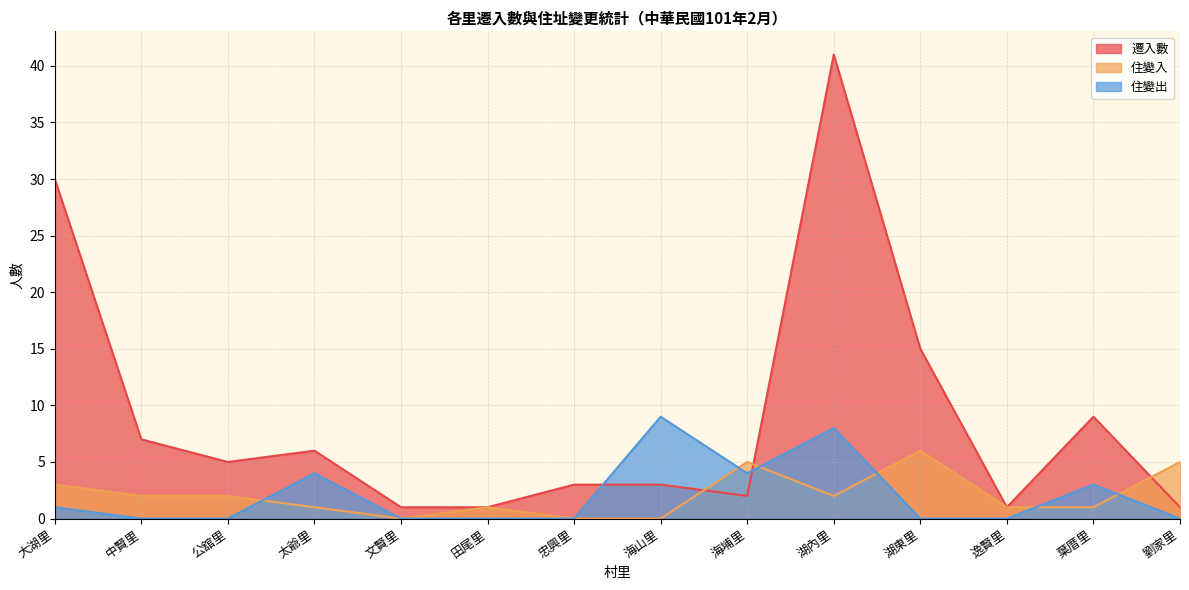

Reading right to left, transcribe all the data shown in this chart.

遷入數: 劉家里=1	葉厝里=9	逸賢里=1	湖東里=15	湖內里=41	海埔里=2	海山里=3	忠興里=3	田尾里=1	文賢里=1	太爺里=6	公舘里=5	中賢里=7	大湖里=30
住變入: 劉家里=5	葉厝里=1	逸賢里=1	湖東里=6	湖內里=2	海埔里=5	海山里=0	忠興里=0	田尾里=1	文賢里=0	太爺里=1	公舘里=2	中賢里=2	大湖里=3
住變出: 劉家里=0	葉厝里=3	逸賢里=0	湖東里=0	湖內里=8	海埔里=4	海山里=9	忠興里=0	田尾里=0	文賢里=0	太爺里=4	公舘里=0	中賢里=0	大湖里=1